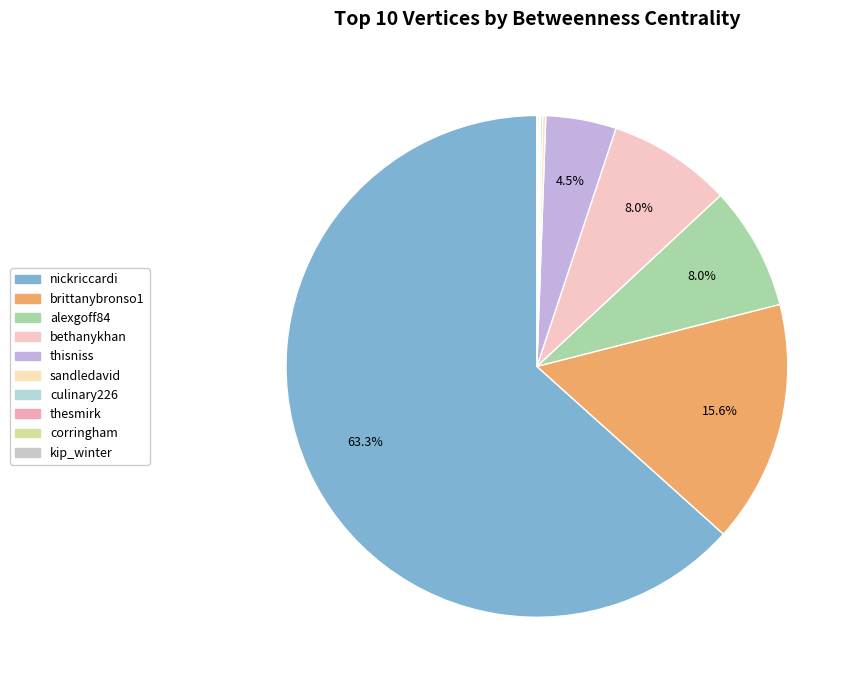

Is the sum of thesmirk and nickriccardi greater than half?

Yes